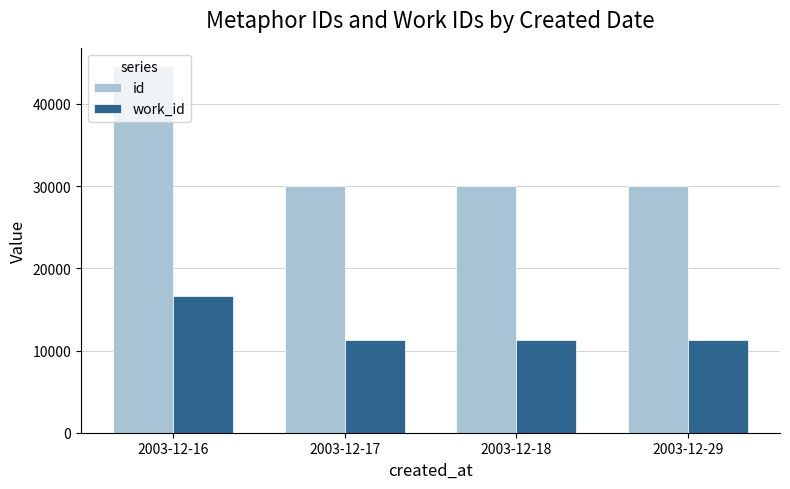

At which category does the chart reach its peak across all series?

2003-12-16